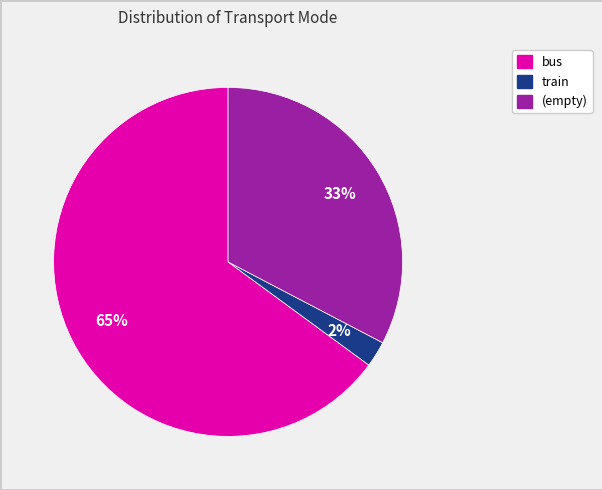

Which category has the biggest portion of the pie?

bus